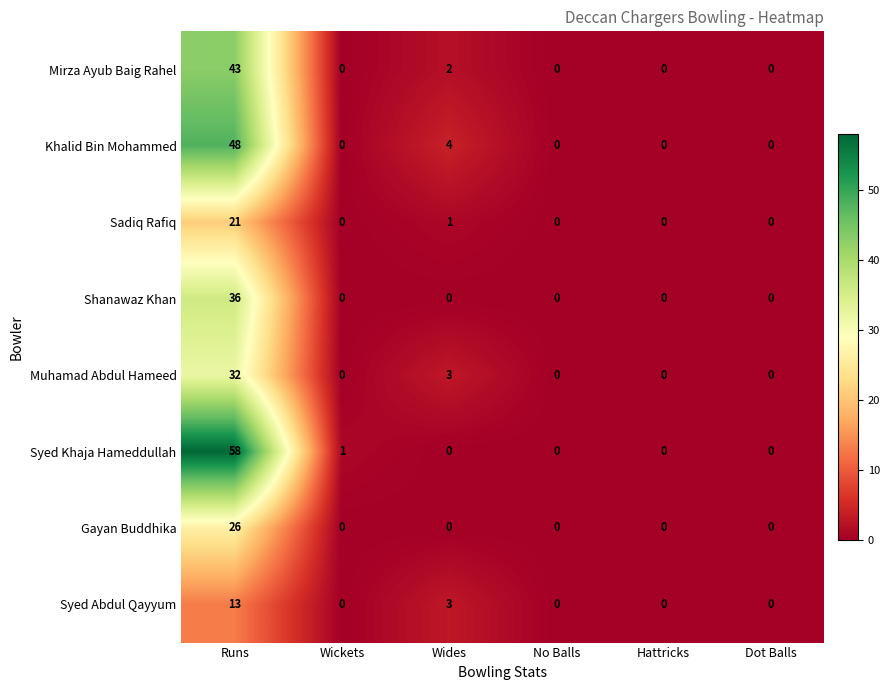

What is the difference between the maximum and second lowest values in the Muhamad Abdul Hameed series?

32